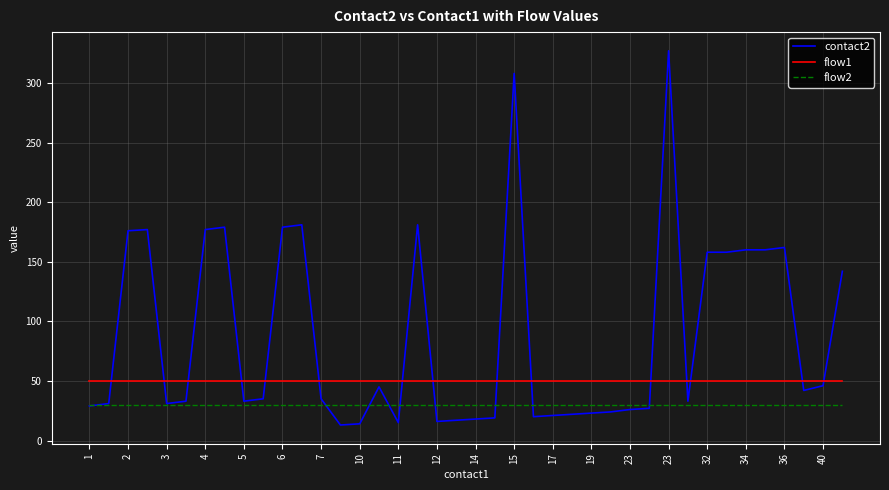

List the series in order of their peak value, highest first.

contact2, flow1, flow2